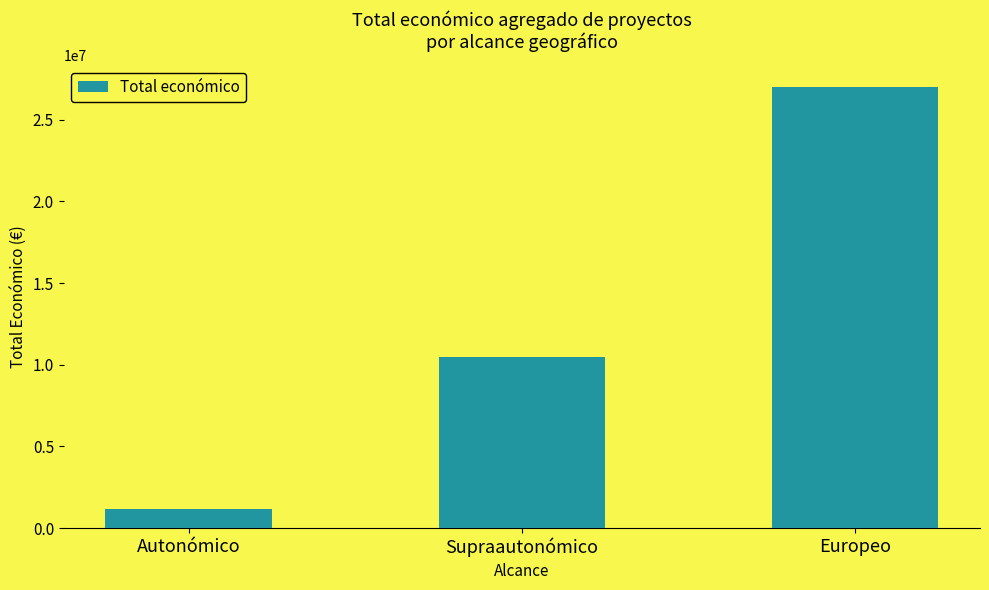

What is the label of the 3rd bar from the left?

Europeo